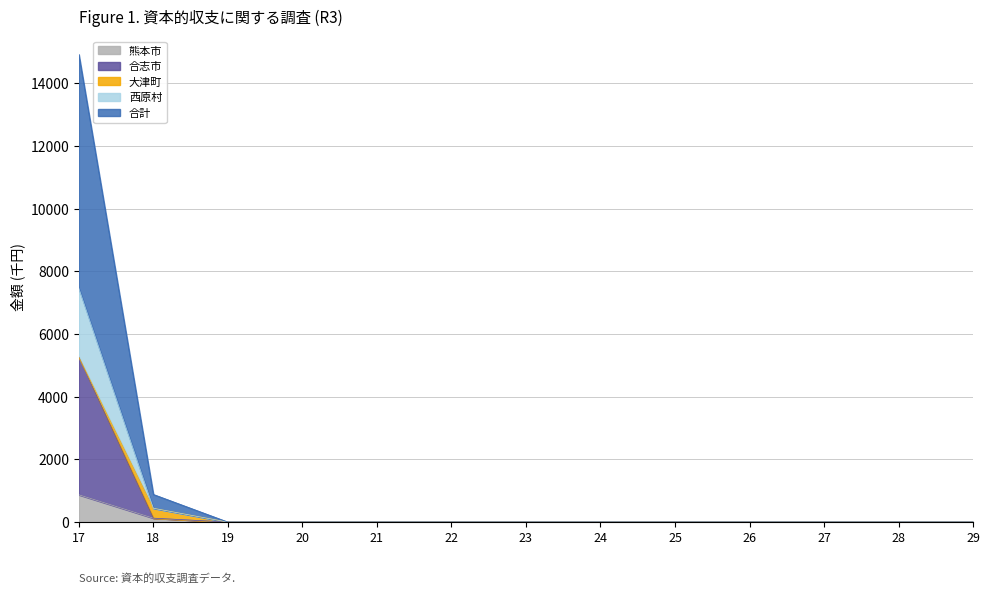

At which category is the sum across all series the highest?

17